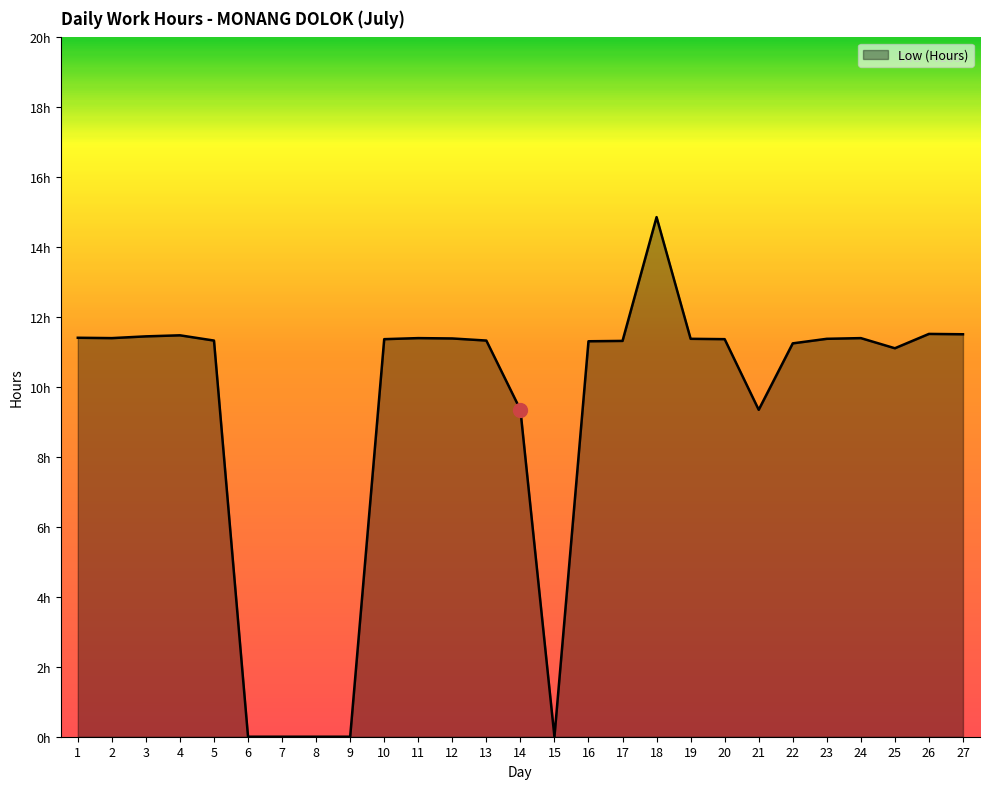

Does the chart display data point markers on the line(s)?

No